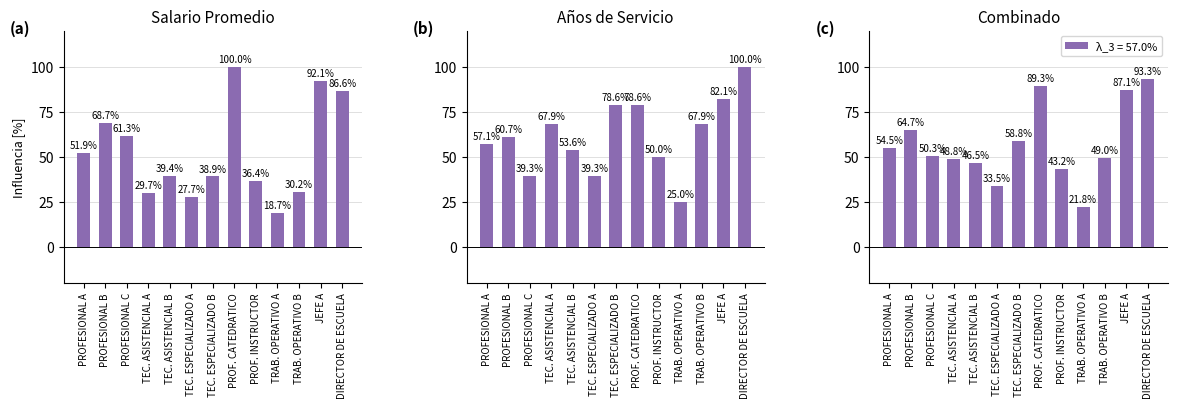

The λ_3 = 57.0% series shows 150.0 at DIRECTOR DE ESCUELA. True or false?

False